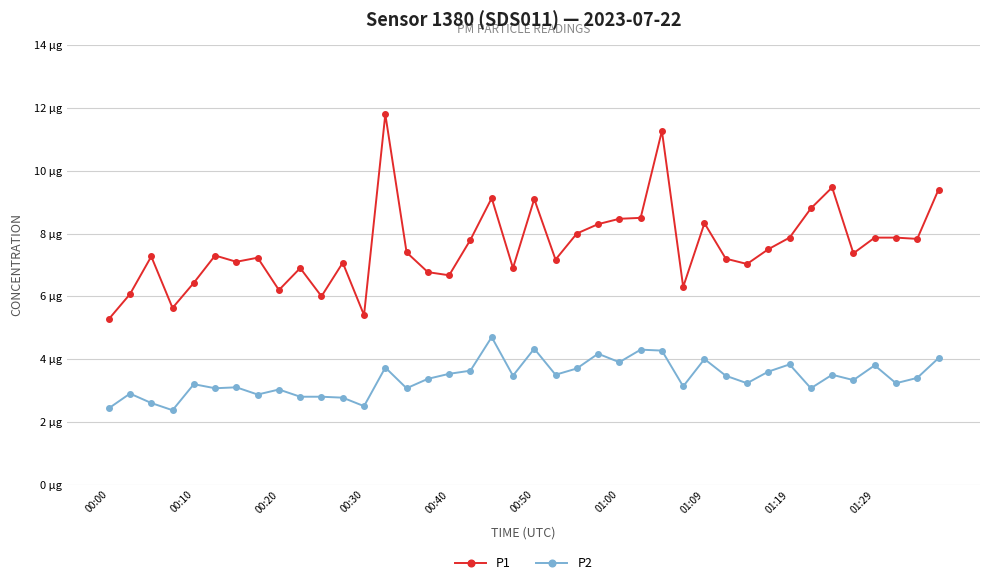

What are all the series names shown in the legend?

P1, P2